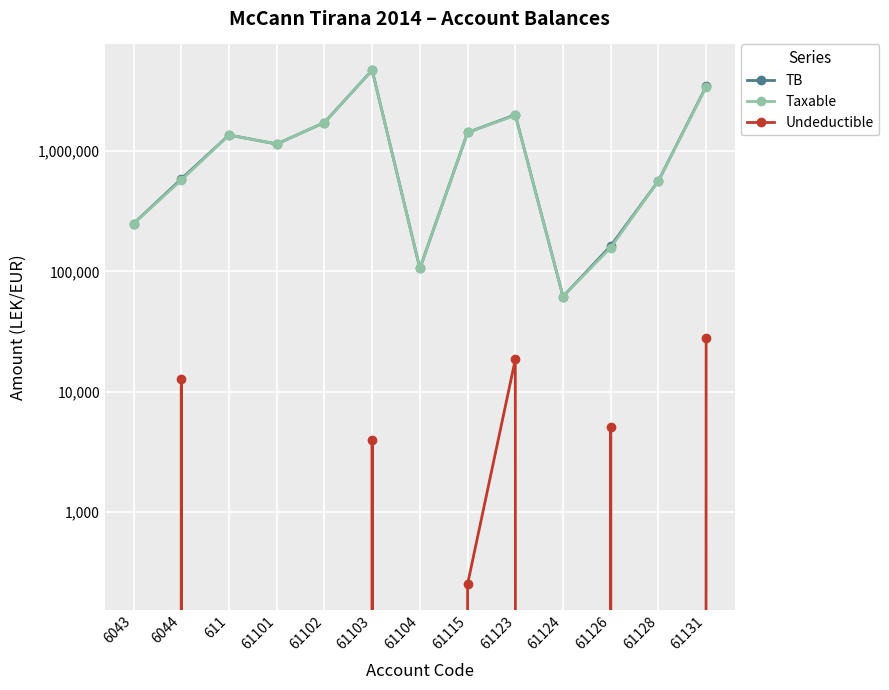

How many lines are shown in the chart?

3